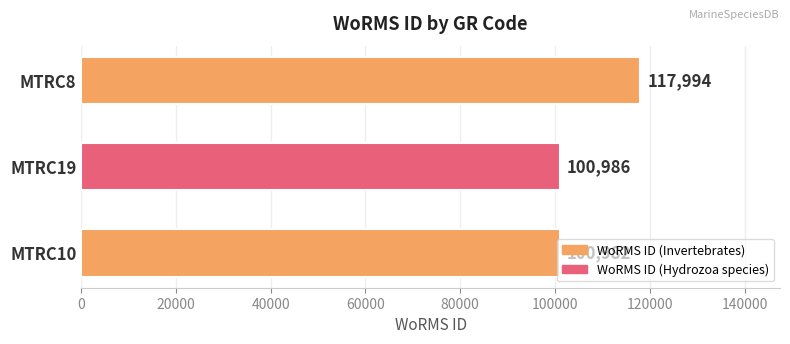

What is the difference between the values at MTRC10 and MTRC19?

4